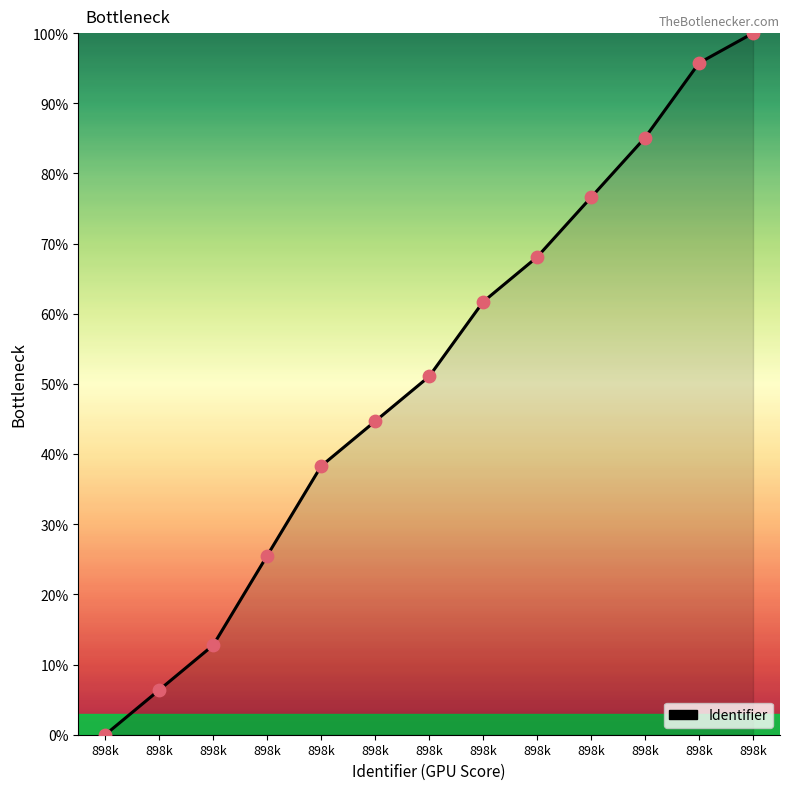

How many lines are shown in the chart?

1